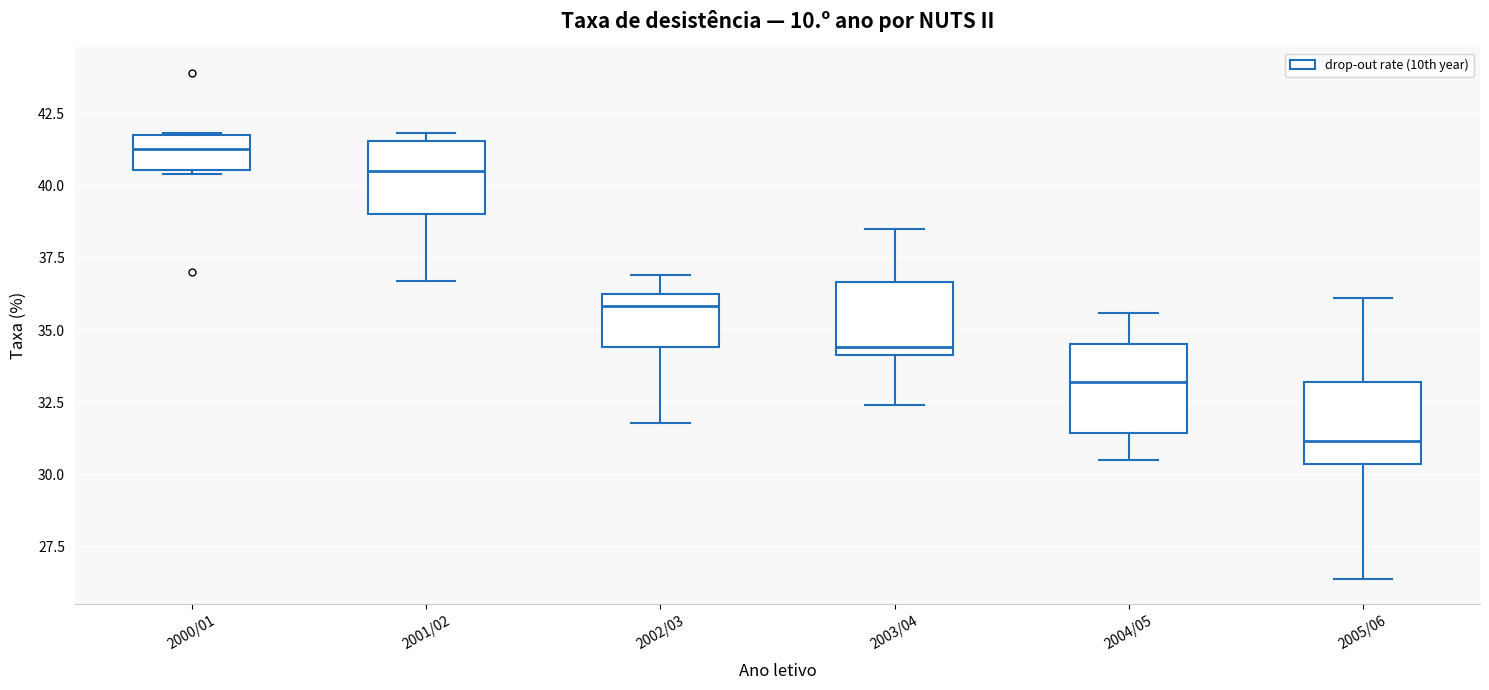

Which box's median line is the highest?

2000/01